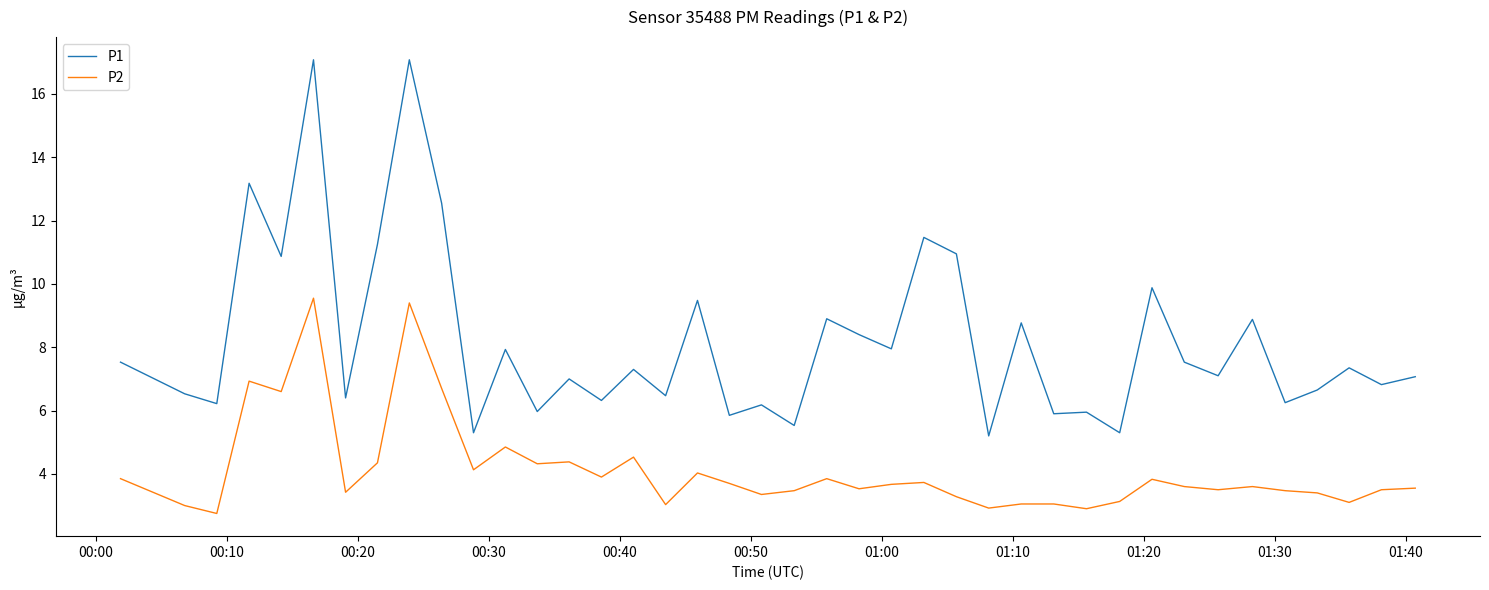

Which series has the largest range (max minus min)?

P1